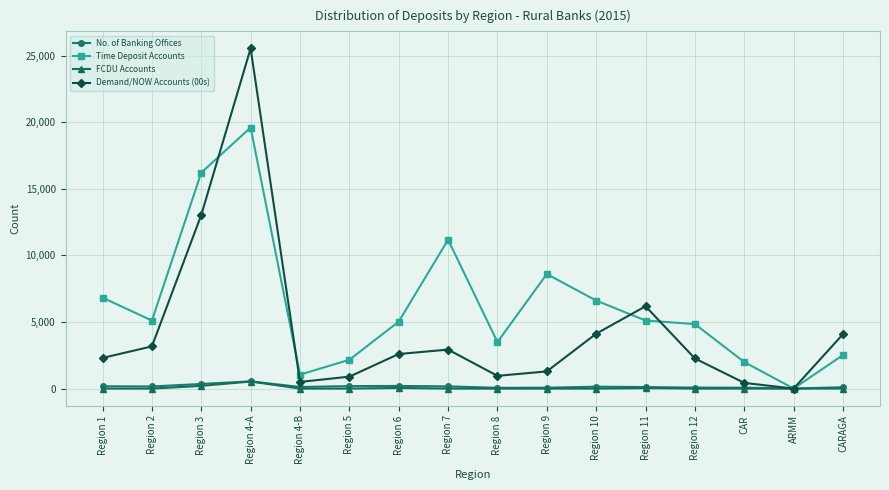

True or false: No. of Banking Offices and FCDU Accounts intersect in this chart.

False